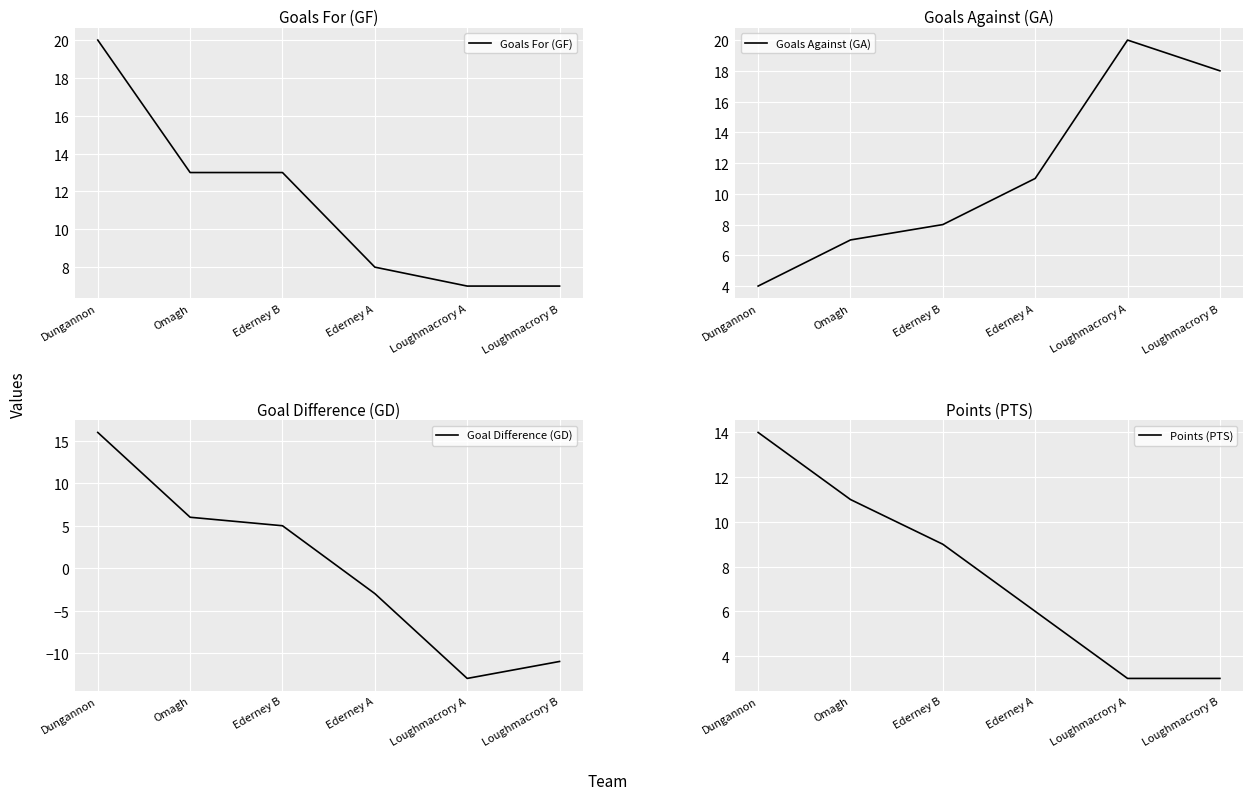

Which has a higher value, Loughmacrory B or Omagh?

Omagh